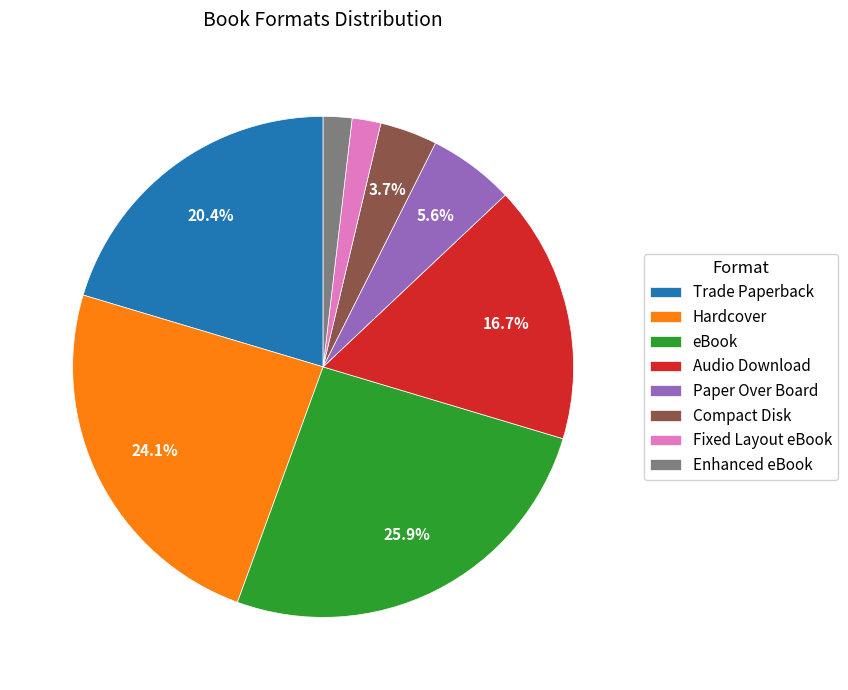

Does Hardcover represent more than half of the total?

No